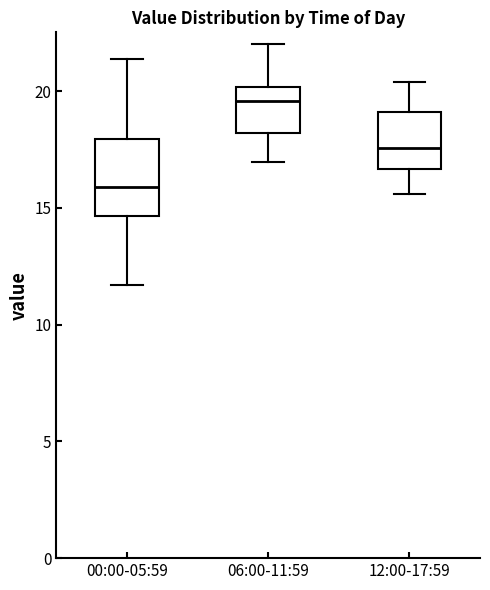

Which box has the highest median line?

06:00-11:59